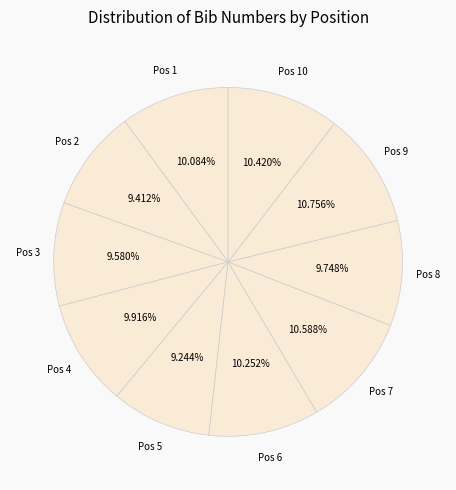

To the nearest percent, what is the average slice percentage?

10%